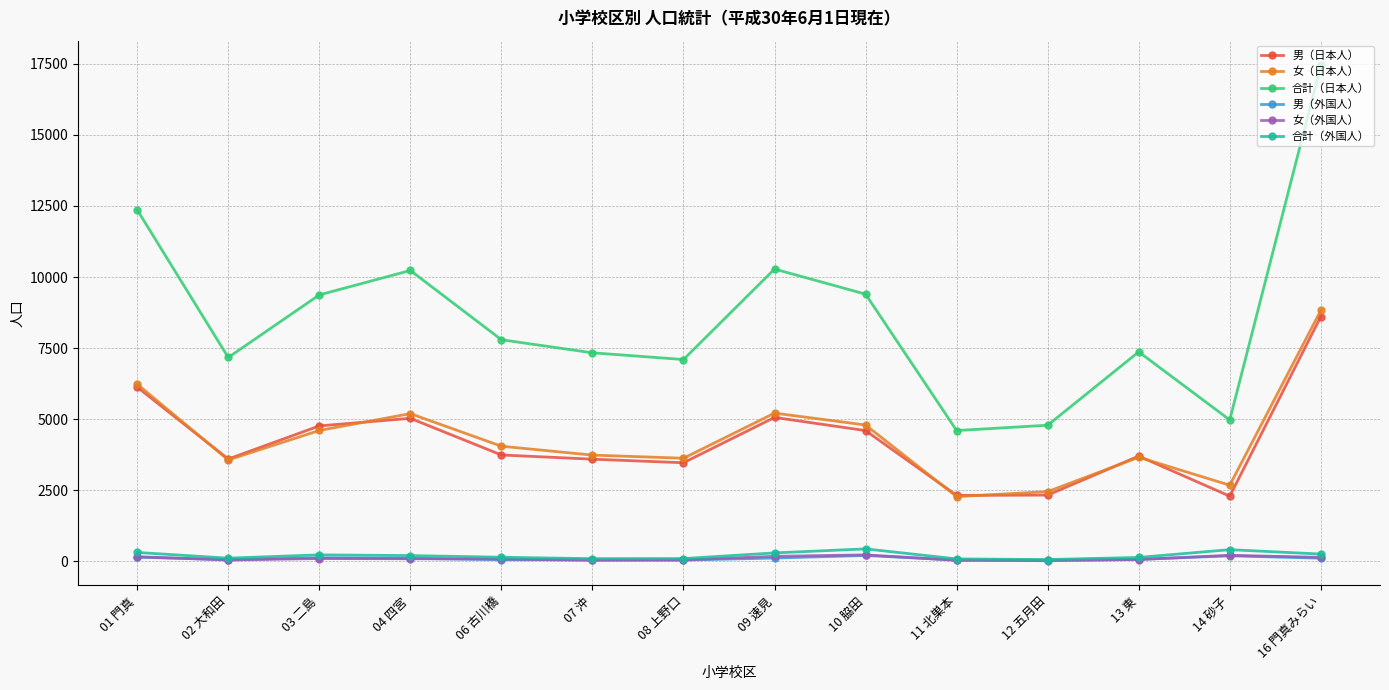

Which series has the largest range (max minus min)?

合計（日本人）